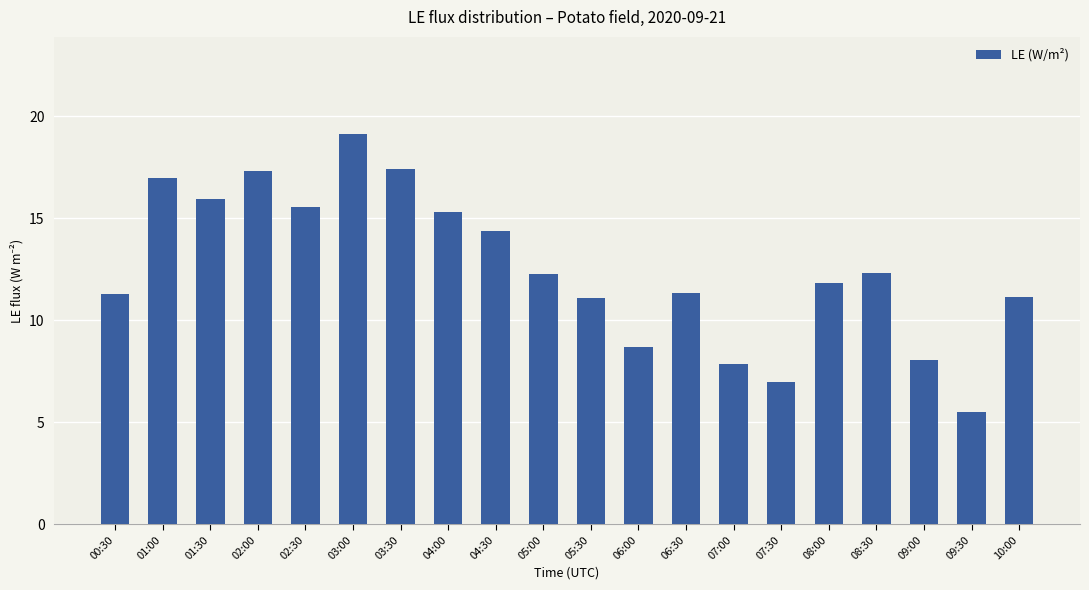

What is the ratio of the value at 04:00 to the value at 10:00?

1.4